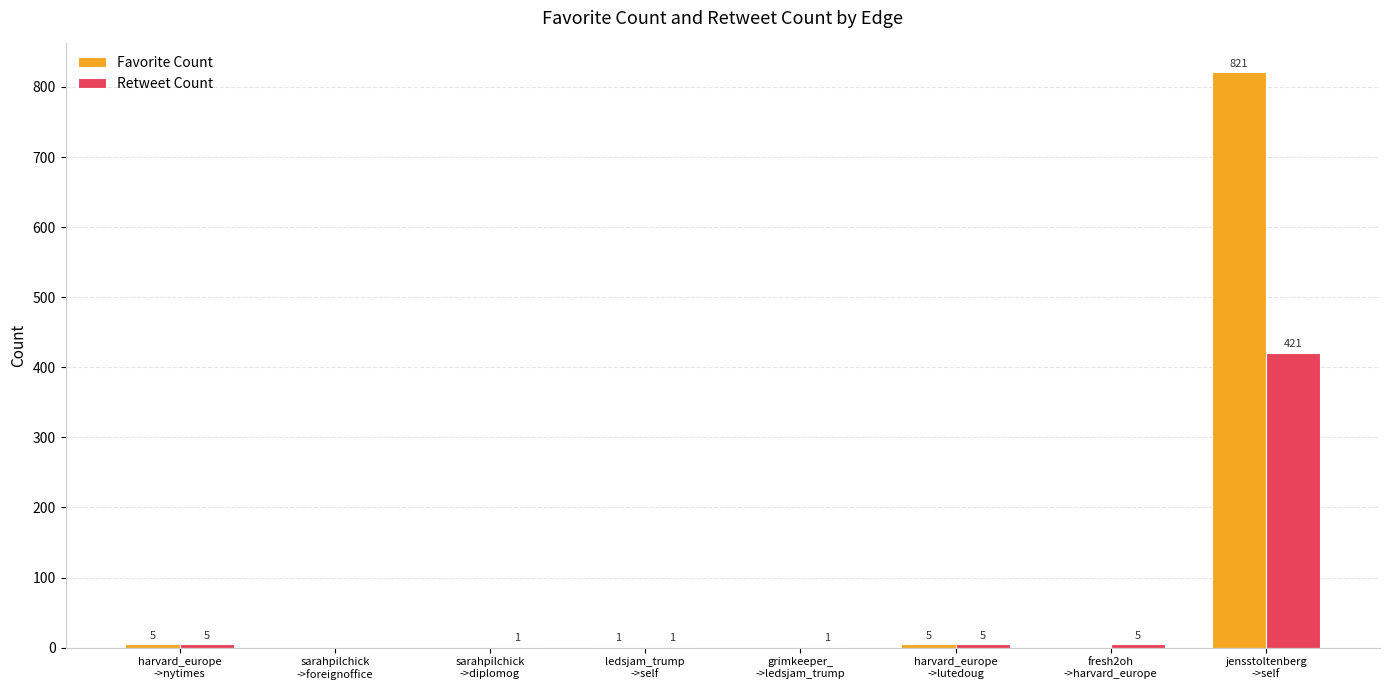

Which series has the largest total across all categories?

Favorite Count